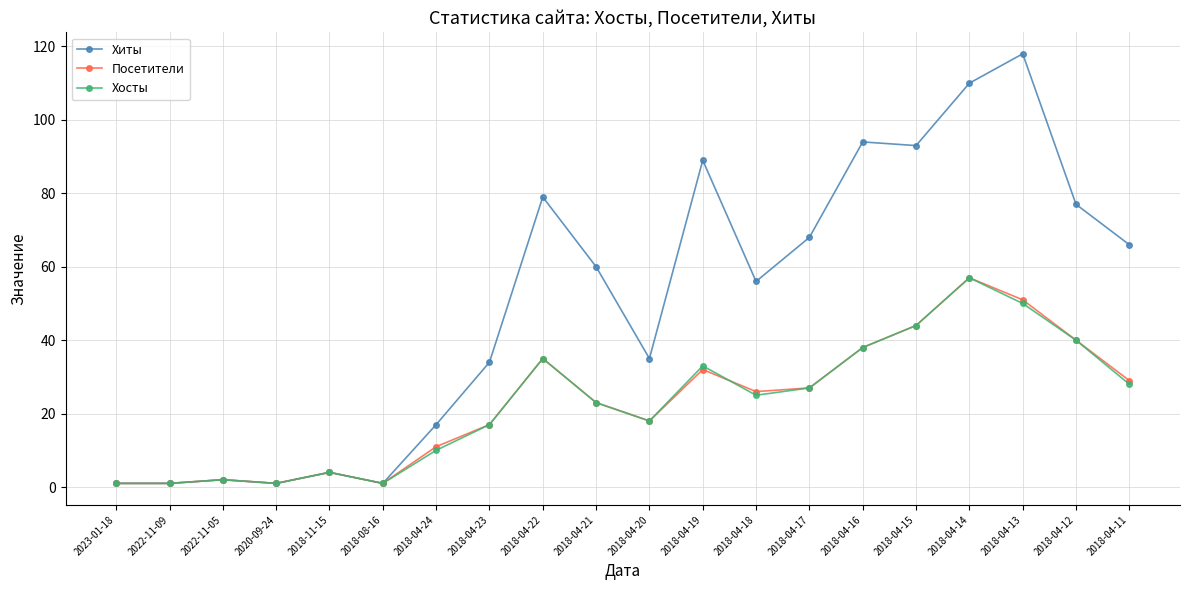

Which label corresponds to the largest value in the chart?

2018-04-13